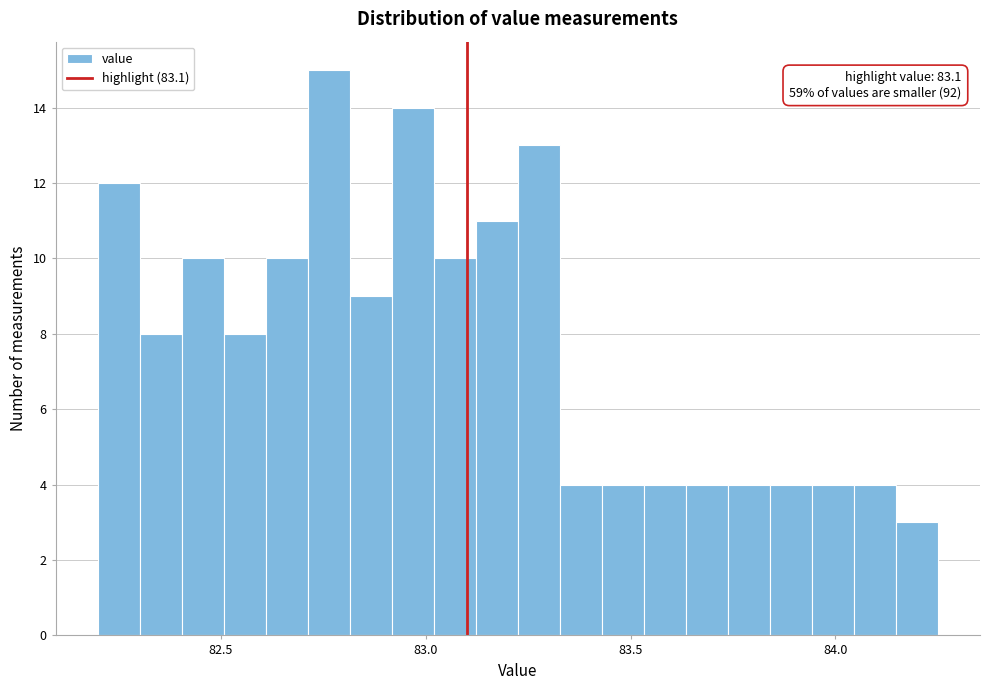

Read against the x-axis, roughly where is the centre of the tallest bar?

82.75